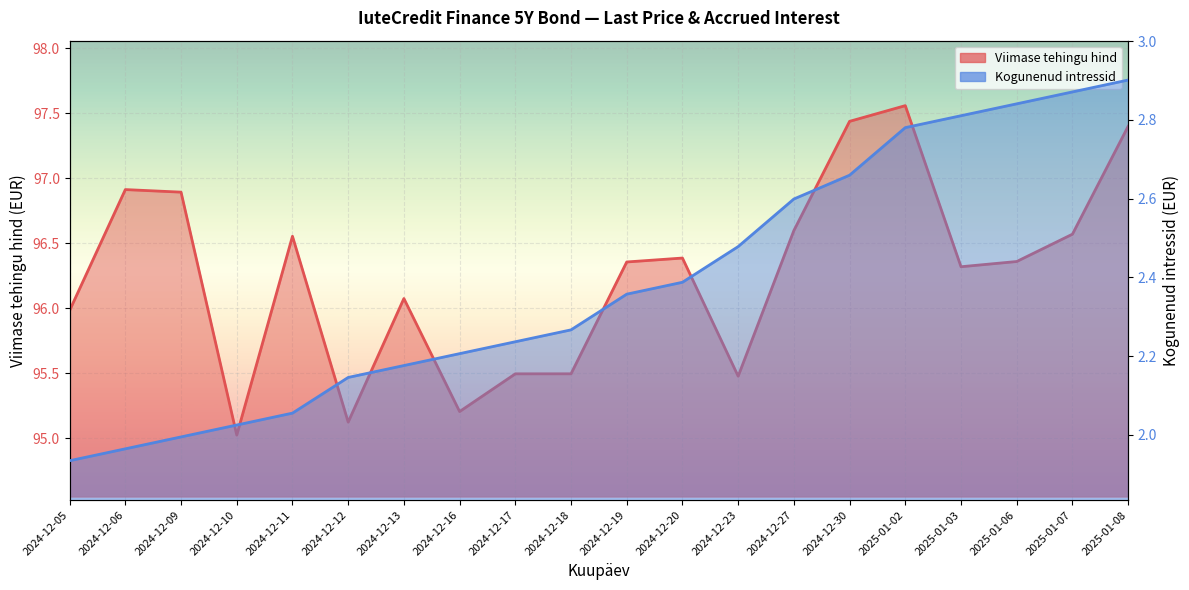

Reading left to right, what are all the values shown in this chart?

Viimase tehingu hind: 96.0	96.9	96.9	95.0	96.6	95.1	96.1	95.2	95.5	95.5	96.4	96.4	95.5	96.6	97.4	97.6	96.3	96.4	96.6	97.4
Kogunenud intressid: 1.9	2.0	2.0	2.0	2.1	2.1	2.2	2.2	2.2	2.3	2.4	2.4	2.5	2.6	2.7	2.8	2.8	2.8	2.9	2.9